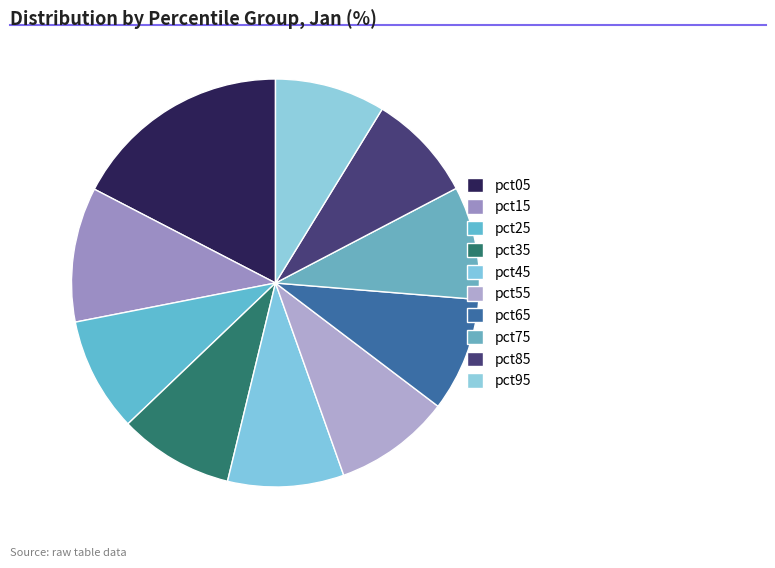

Between pct85 and pct45, which is larger?

pct45